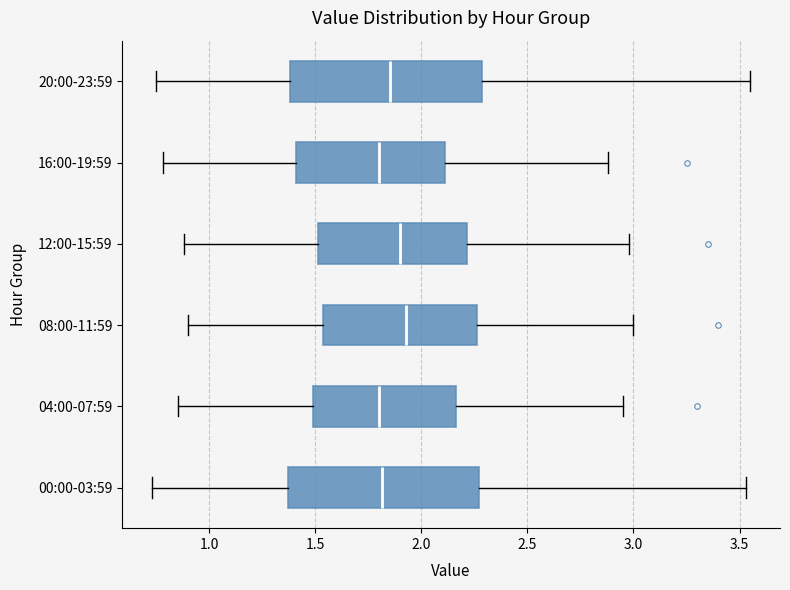

Reading bottom to top, transcribe this box plot: for each box, give where its median line is, the range the box spans, and where its two whiskers end, as read against the x-axis. The values are not printed on the chart, so give them approximately, as read against the axis.

00:00-03:59: median 1.80, box 1.35 to 2.25, whiskers 0.75 to 3.55
04:00-07:59: median 1.80, box 1.50 to 2.15, whiskers 0.85 to 2.95
08:00-11:59: median 1.95, box 1.55 to 2.25, whiskers 0.90 to 3.00
12:00-15:59: median 1.90, box 1.50 to 2.20, whiskers 0.90 to 3.00
16:00-19:59: median 1.80, box 1.40 to 2.10, whiskers 0.80 to 2.90
20:00-23:59: median 1.85, box 1.40 to 2.30, whiskers 0.75 to 3.55